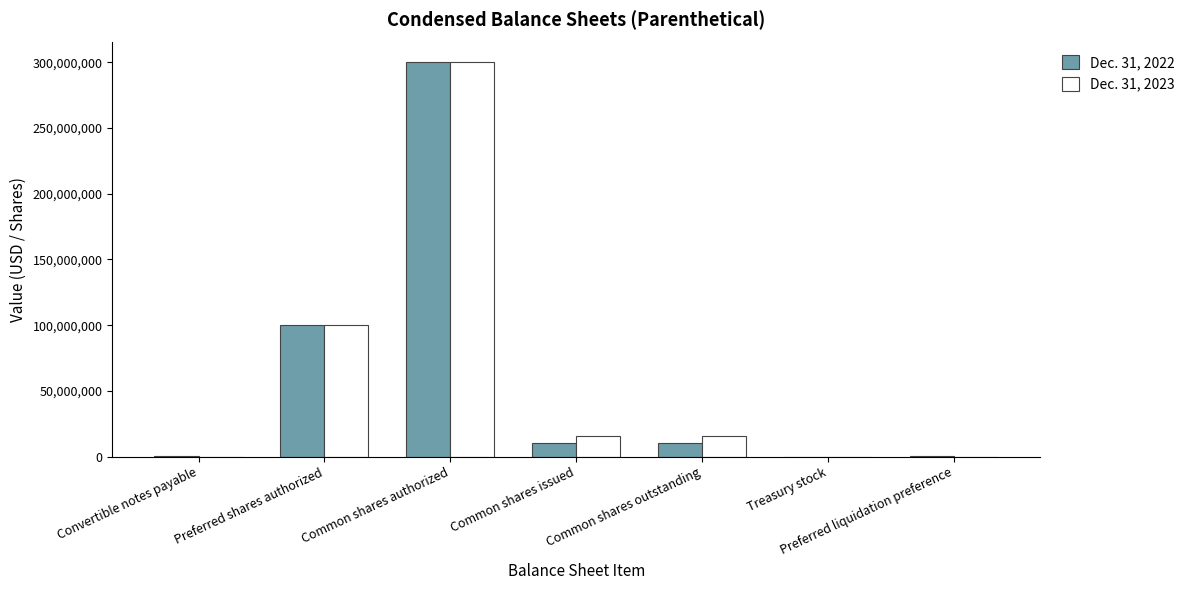

Is the value of Dec. 31, 2023 at Preferred liquidation preference greater than the value of Dec. 31, 2022 at Preferred shares authorized?

No